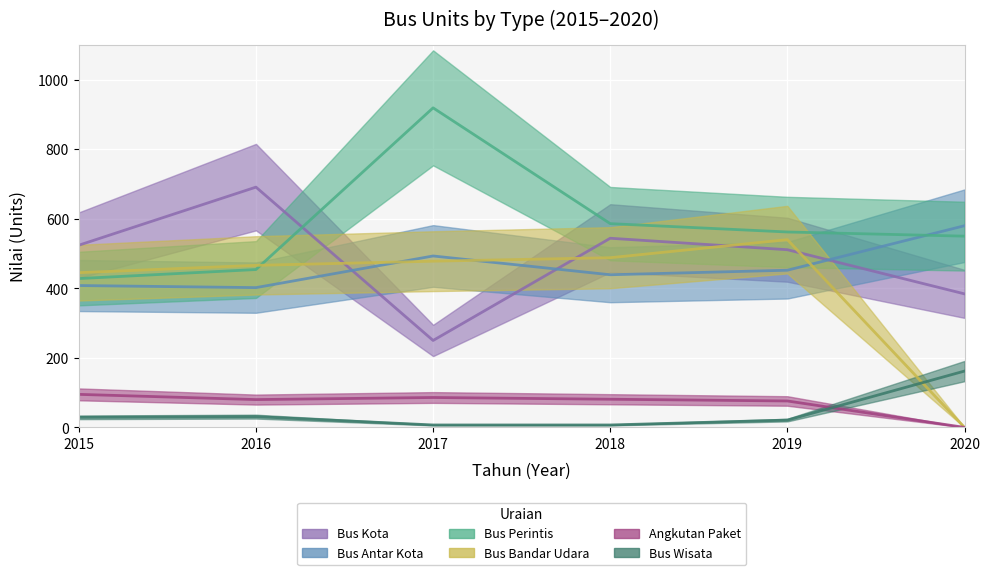

At which category is the sum across all series the highest?

2017